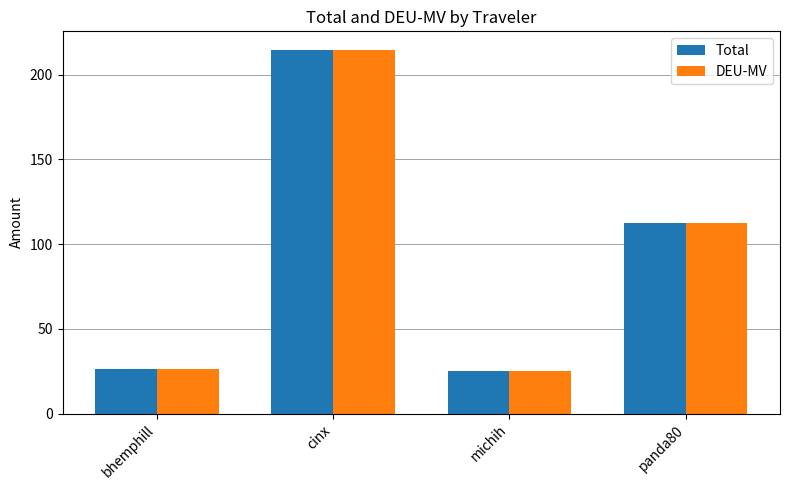

How many values in the DEU-MV series exceed 112?

2